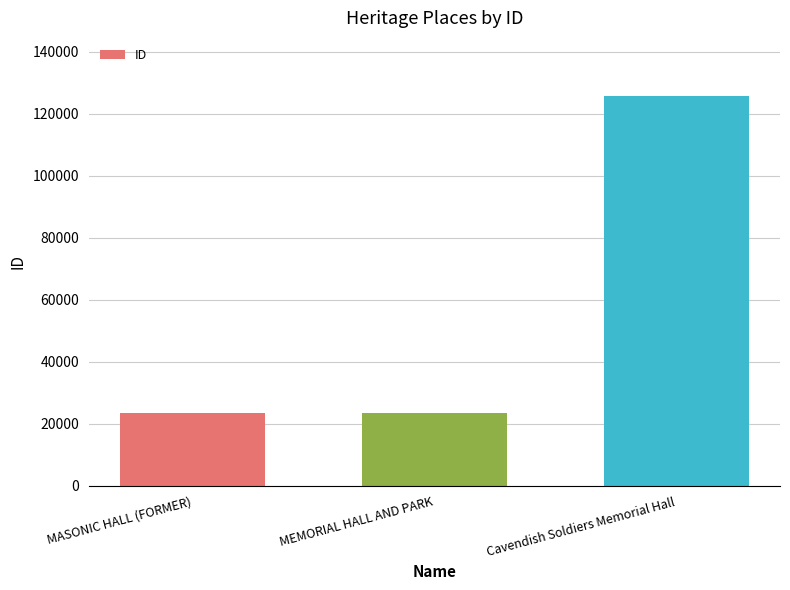

Are the bars horizontal?

No